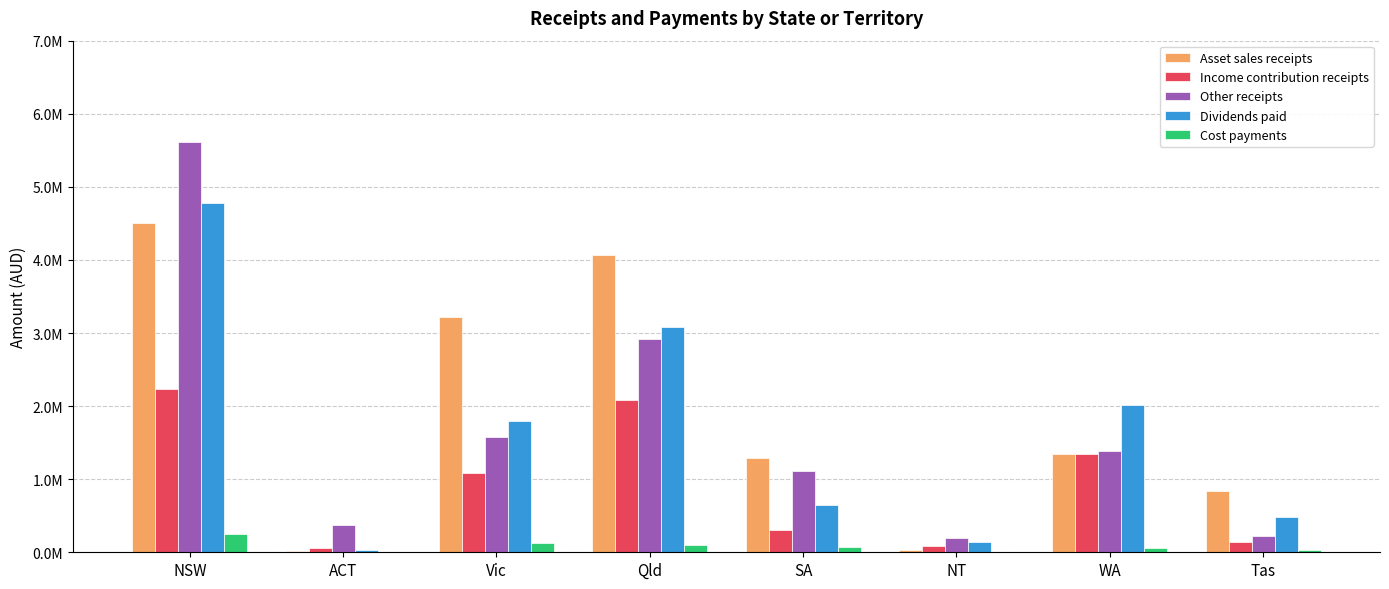

What position from the right is SA?

4